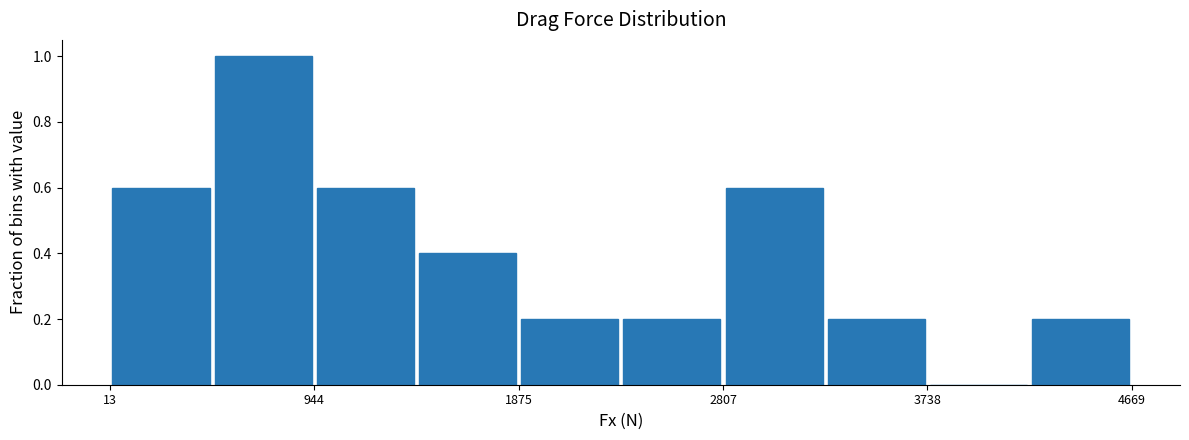

Which range on the x-axis has the tallest bar?

500 to 900